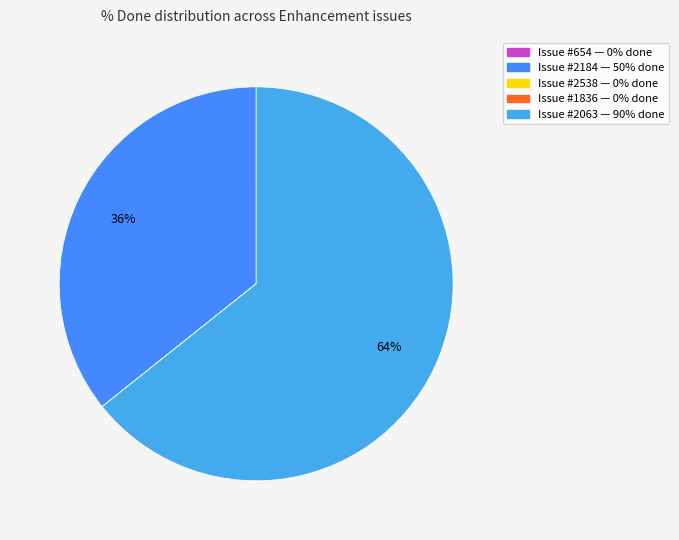

Rank the categories by value from lowest to highest.

654, 2538, 1836, 2184, 2063